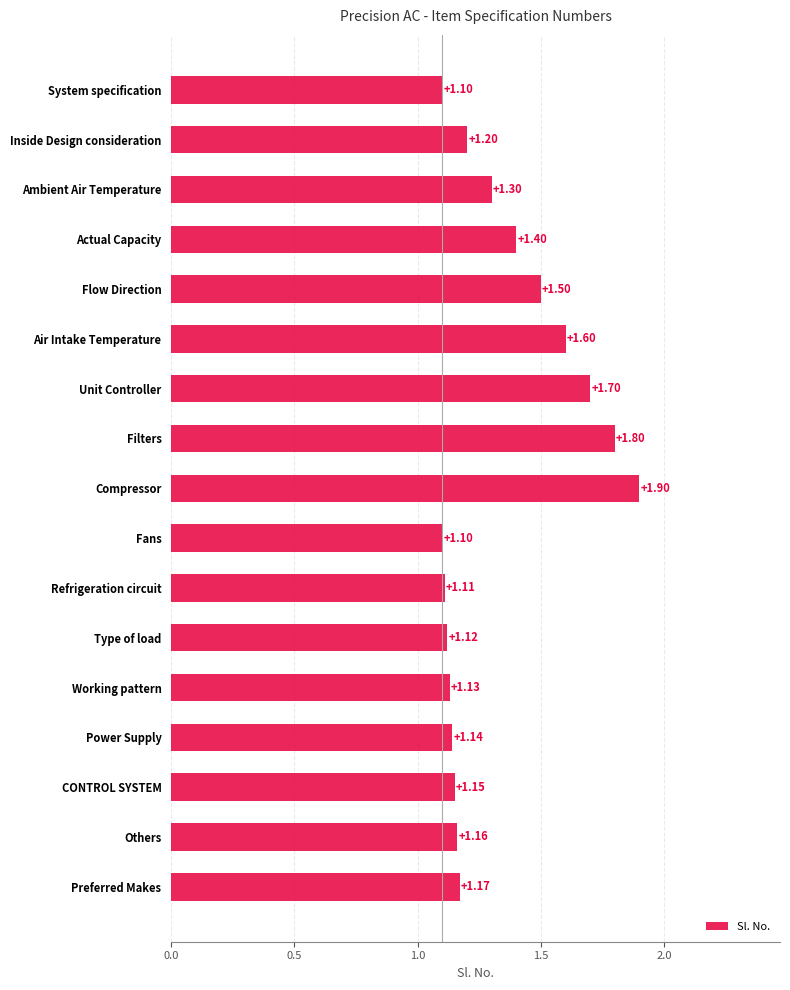

What is the smallest value displayed?

1.1